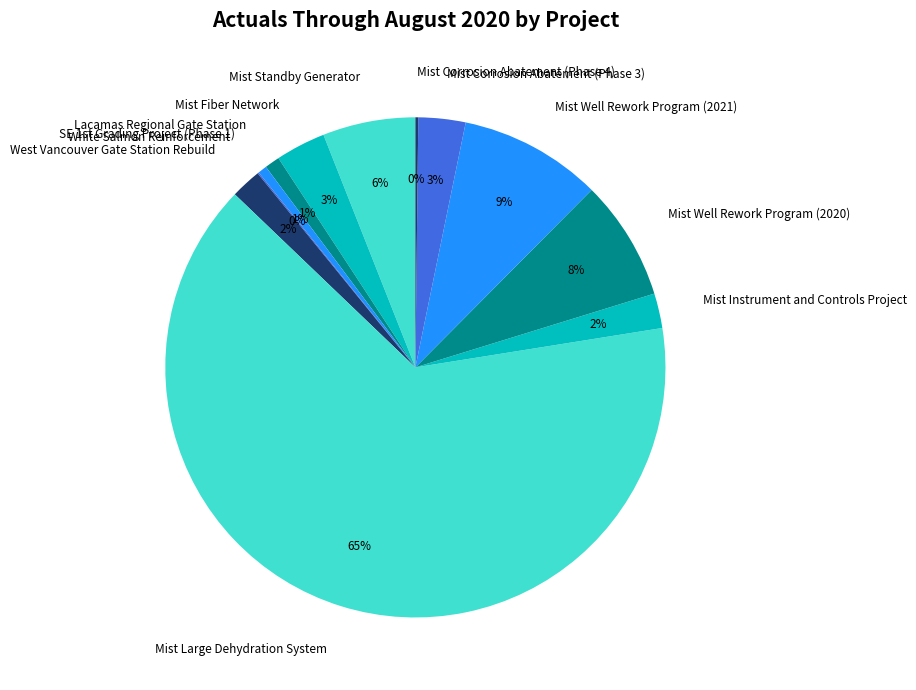

The Mist Instrument and Controls Project slice represents 9% of the pie. True or false?

False